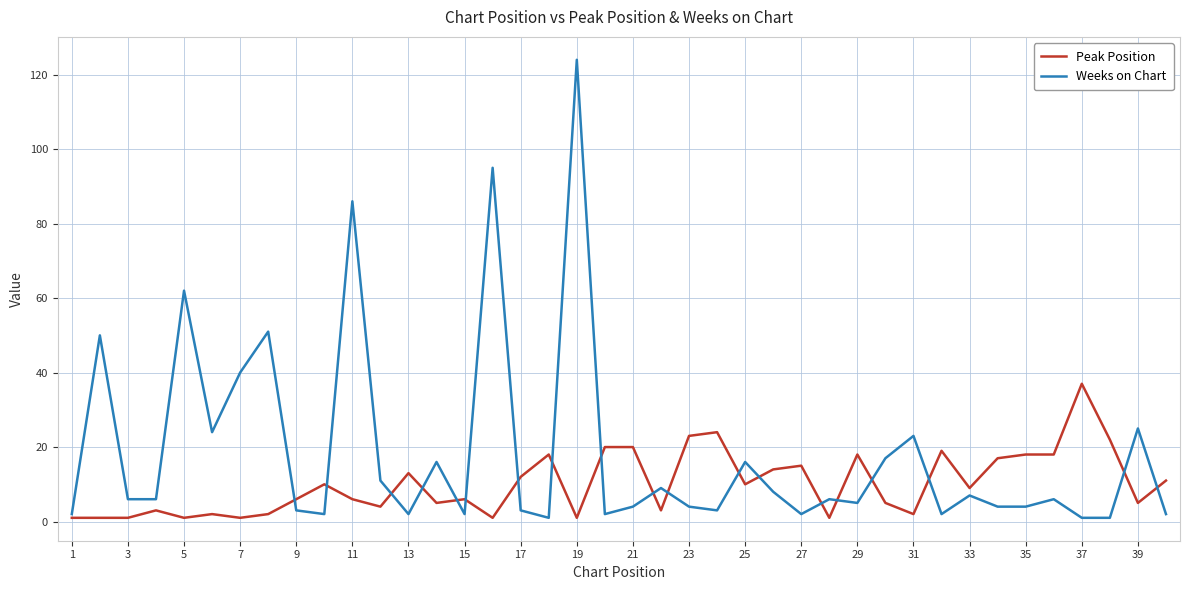

Which series ends up on top after the final intersection of Weeks on Chart and Peak Position?

Peak Position